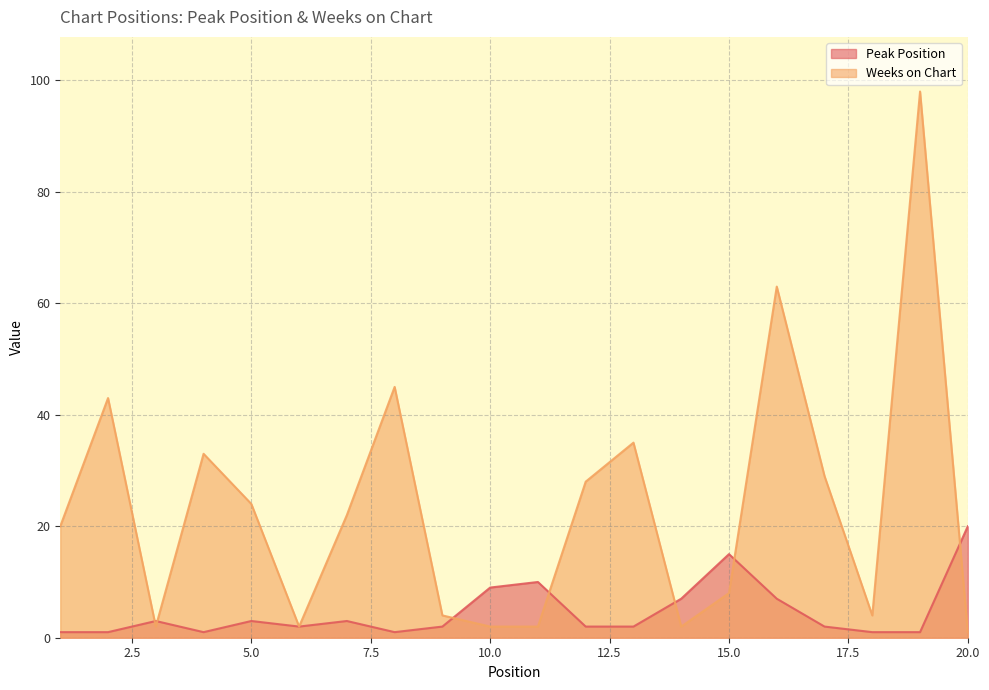

How many interior local peaks does the Weeks on Chart series have?

6